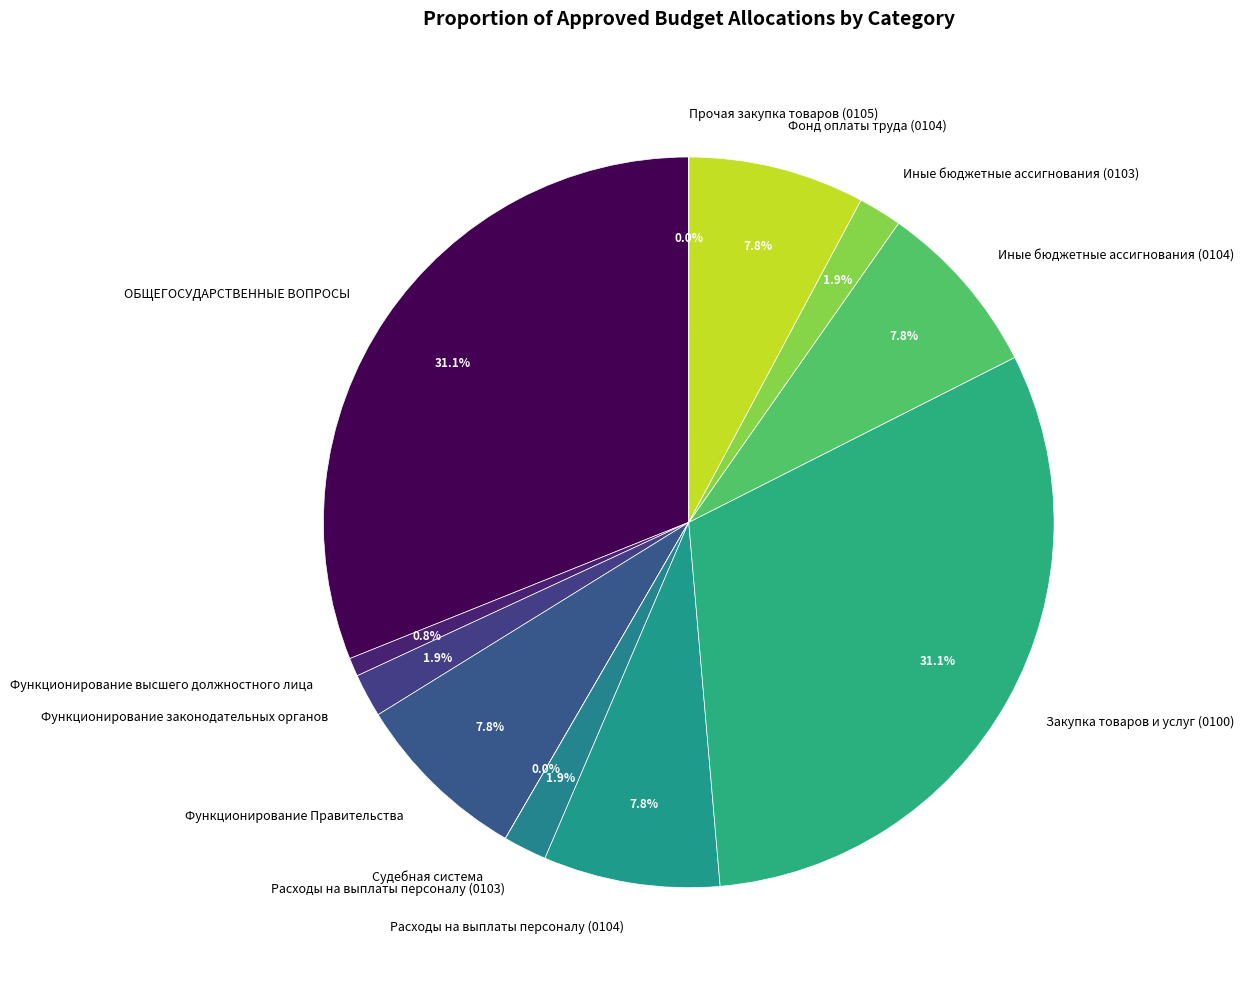

Does any single category account for the majority?

No